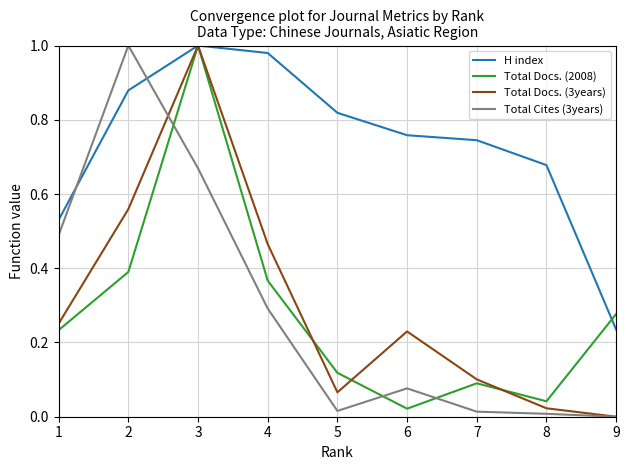

At which label does Total Docs. (3years) reach its minimum?

9